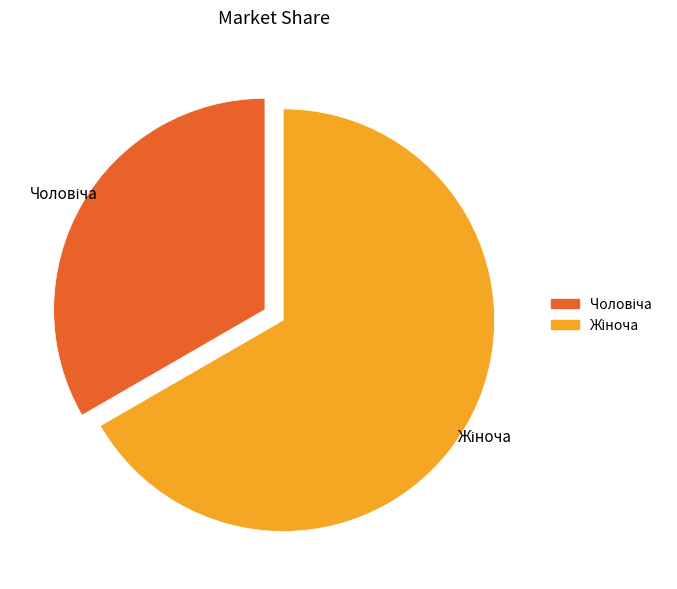

Is there any slice that represents more than half of the pie?

Yes